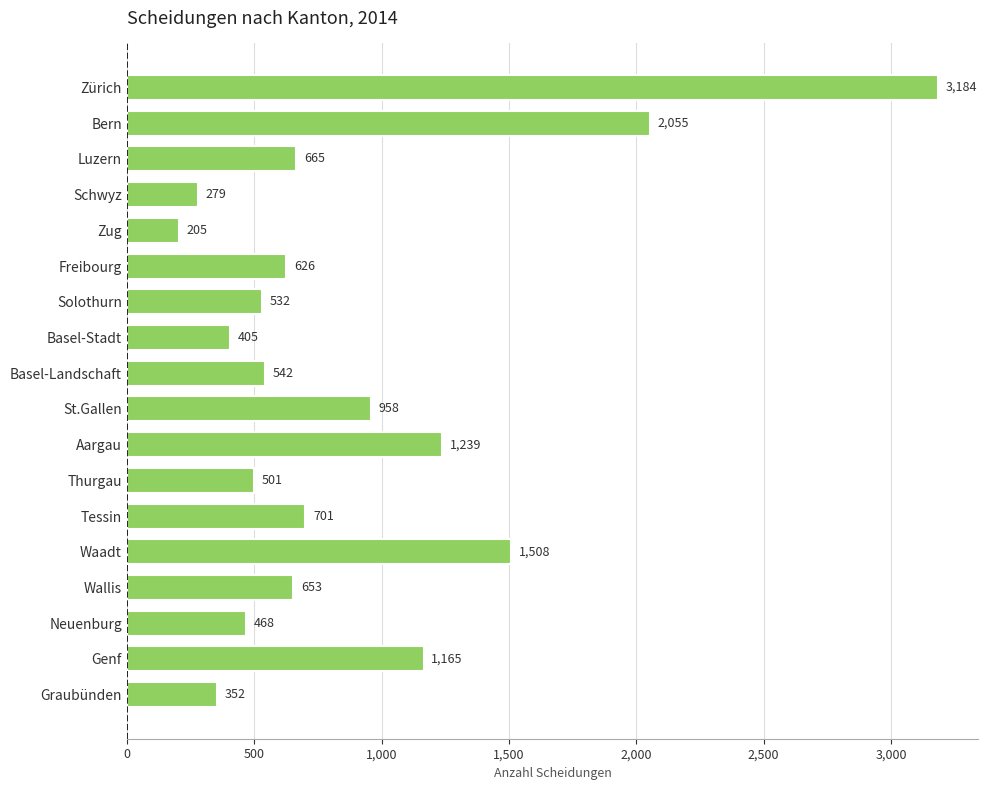

Is it true that the value at Zürich is 4996?

False